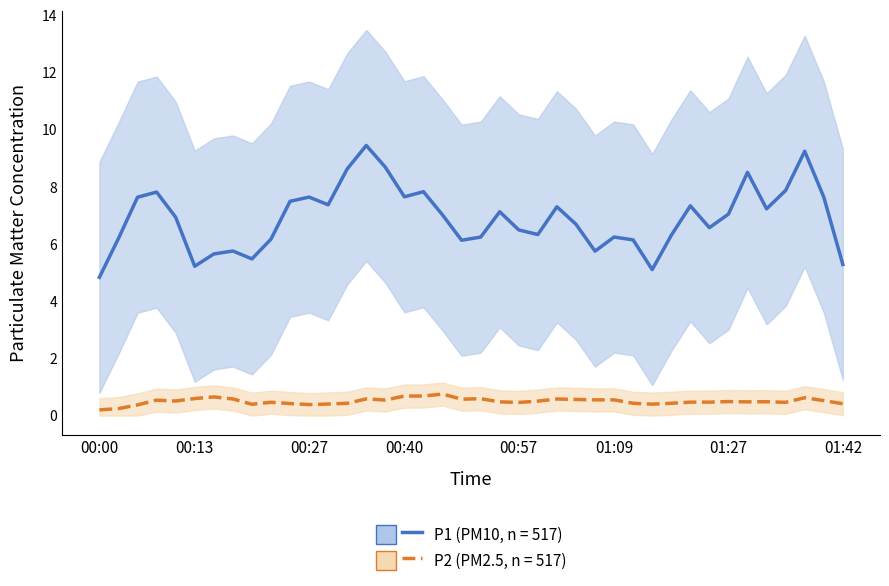

Is the value of P1 (PM10) at 01:42 greater than the value of P2 (PM2.5) at 01:42?

Yes